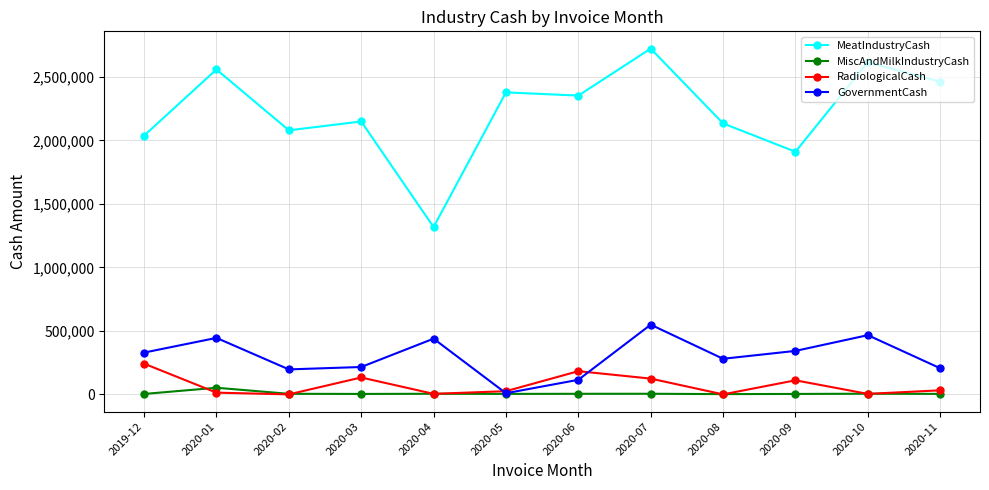

How many lines are shown in the chart?

4